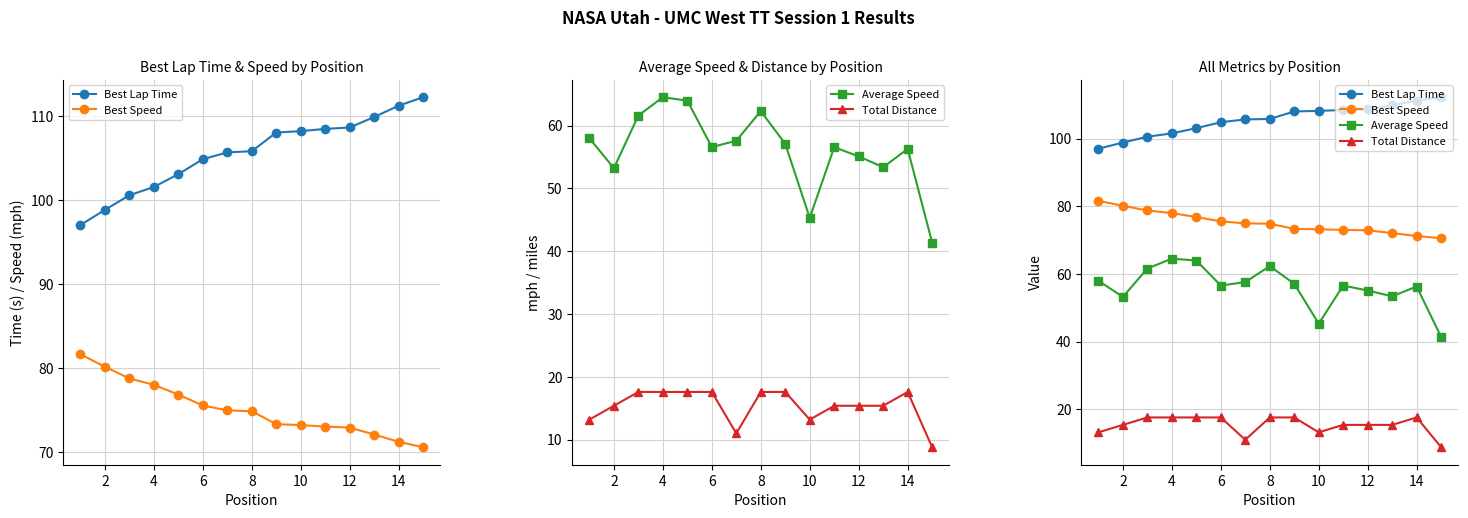

Count the number of categories in the chart.

15